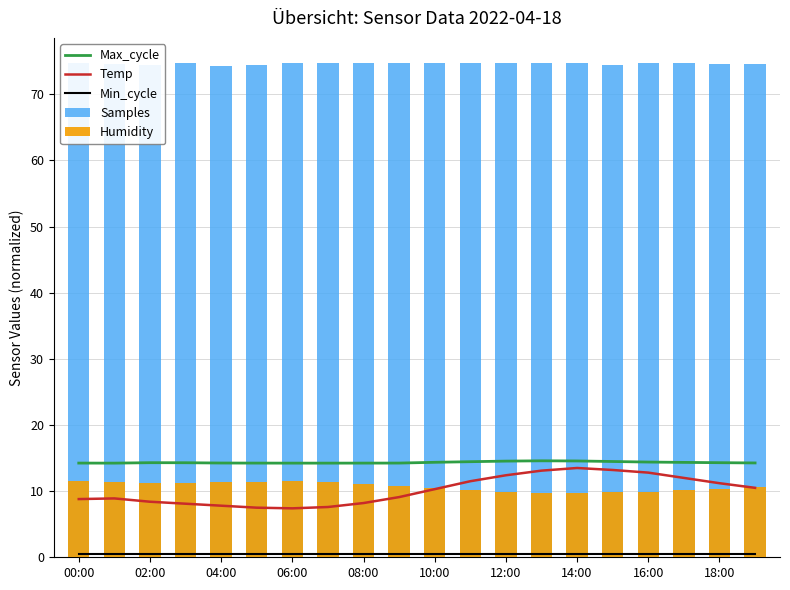

Between 02:00 and 10, which is larger?

10